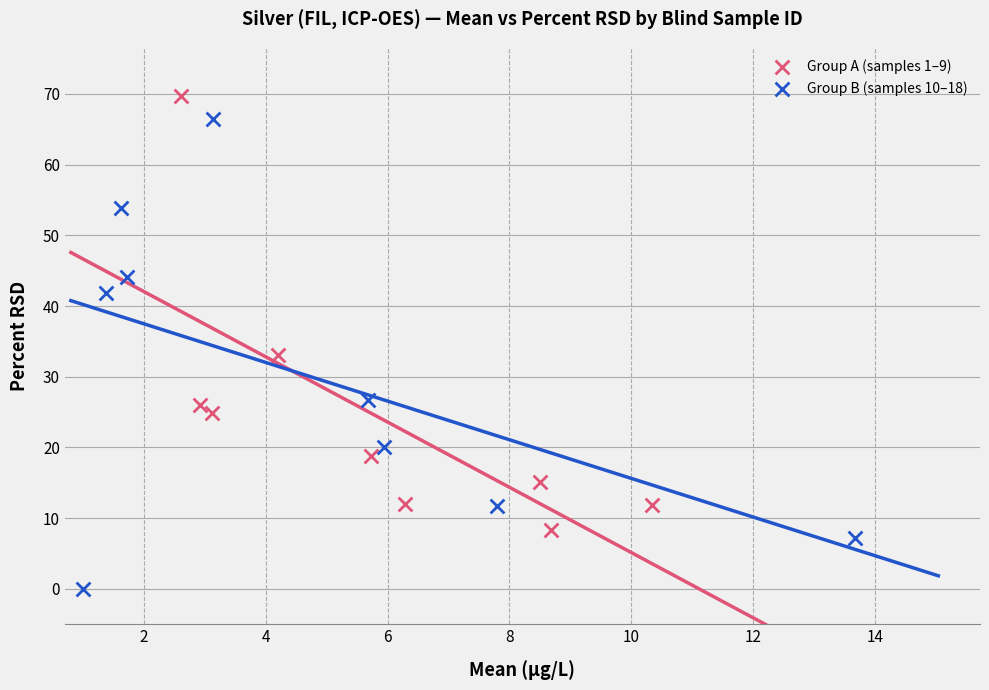

Which series has the largest Y range (max minus min)?

Group B (samples 10–18)